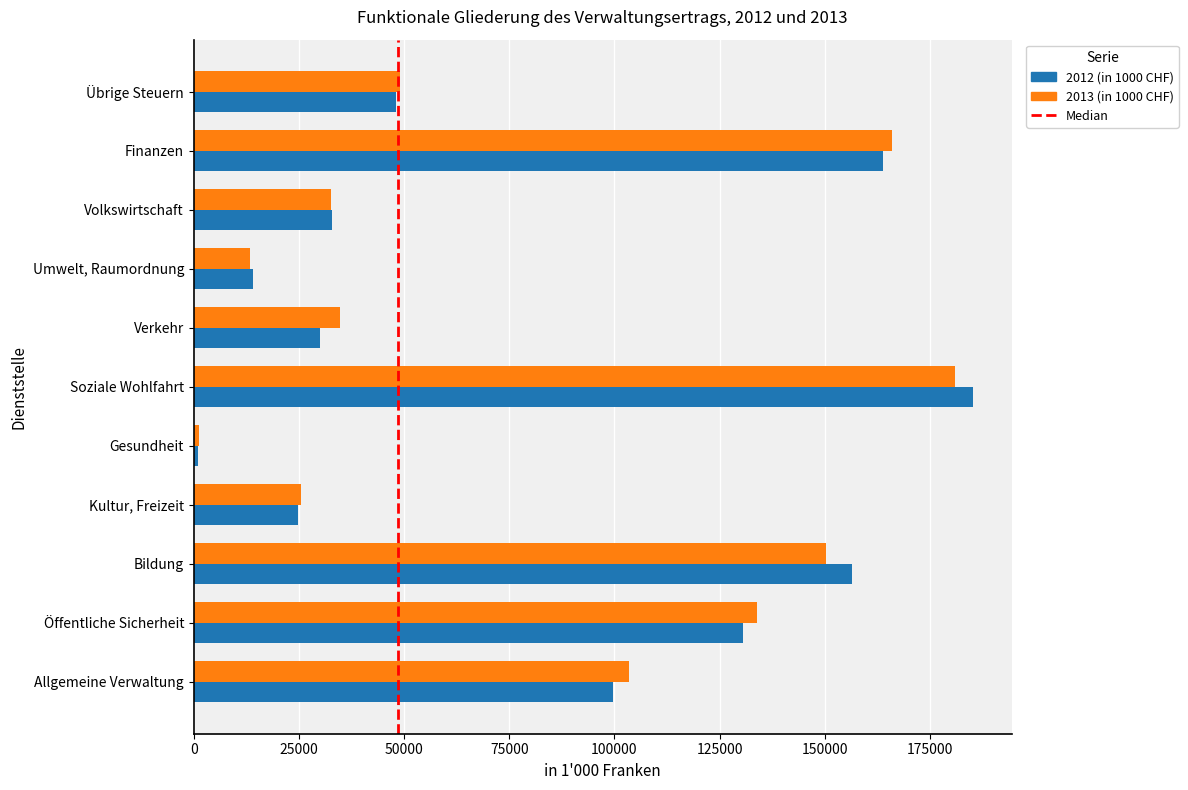

Rank the categories by 2013 (in 1000 CHF) value from lowest to highest.

Gesundheit, Umwelt, Raumordnung, Kultur, Freizeit, Volkswirtschaft, Verkehr, Übrige Steuern, Allgemeine Verwaltung, Öffentliche Sicherheit, Bildung, Finanzen, Soziale Wohlfahrt